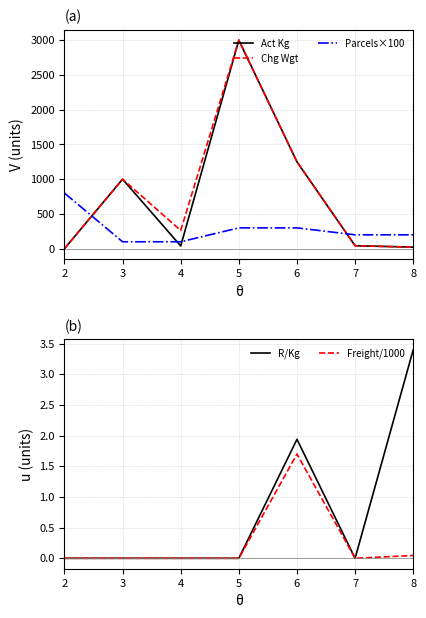

How many series are shown in this chart?

5